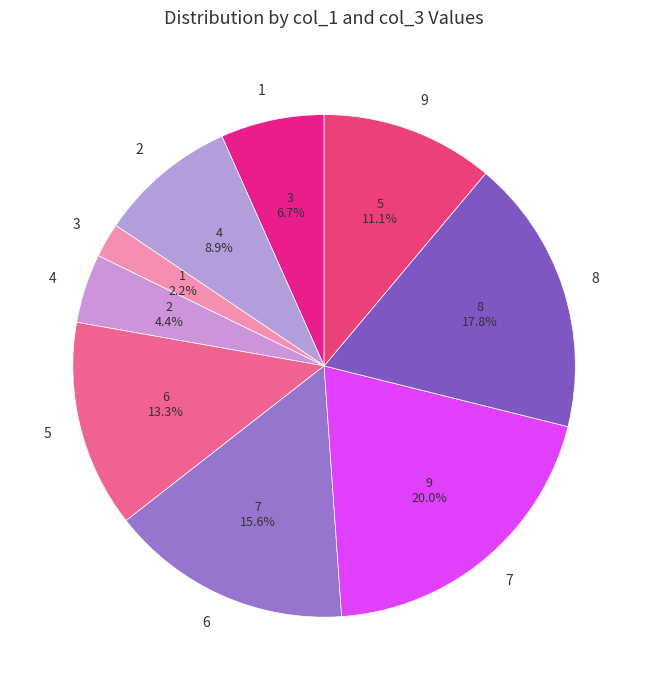

Does any single category account for the majority?

No